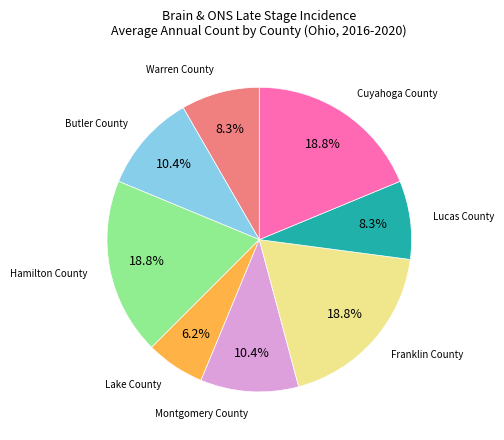

What percentage do Montgomery County and Cuyahoga County together represent?

29.2%